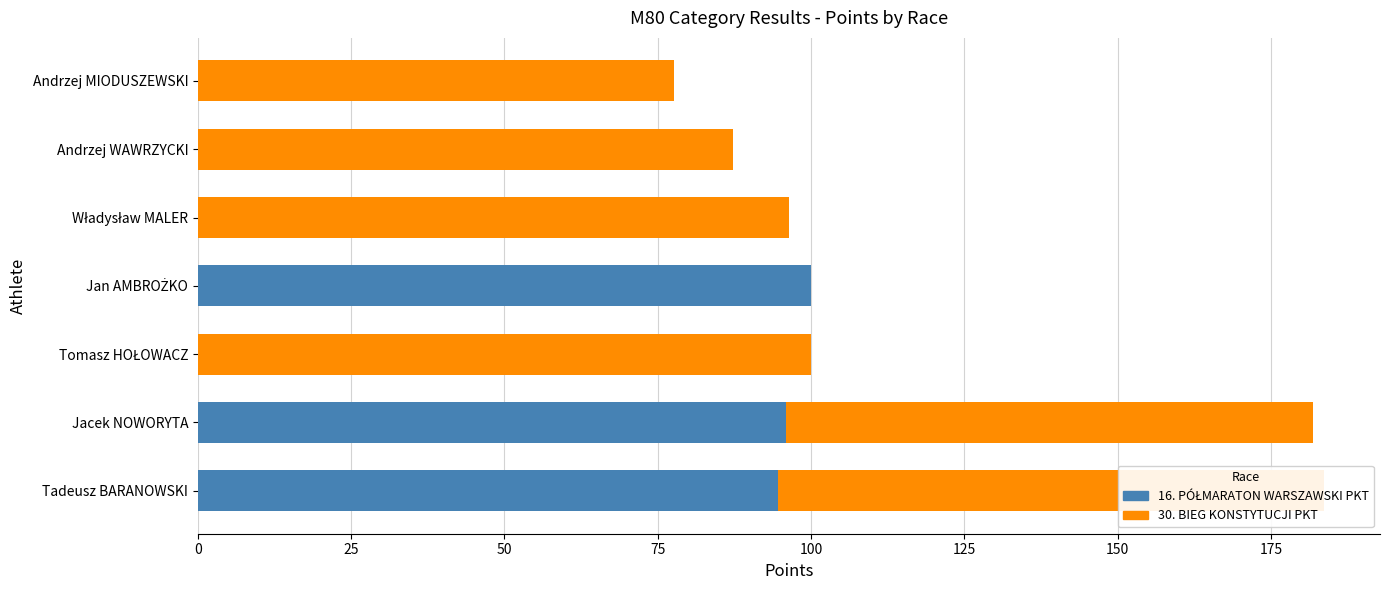

What is the average value of the 30. BIEG KONSTYTUCJI PKT series?

76.6